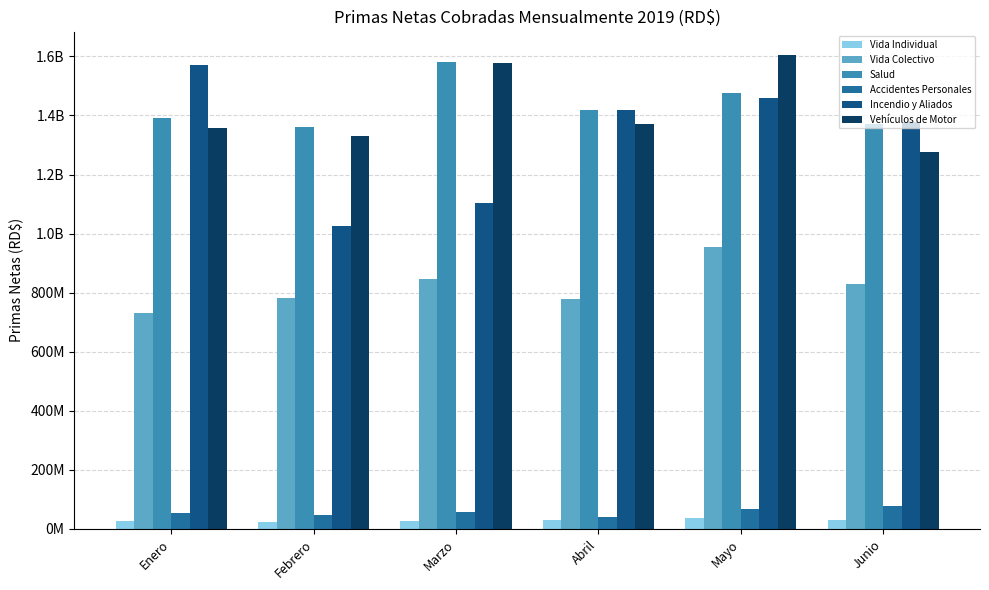

Does the chart contain any negative values?

No